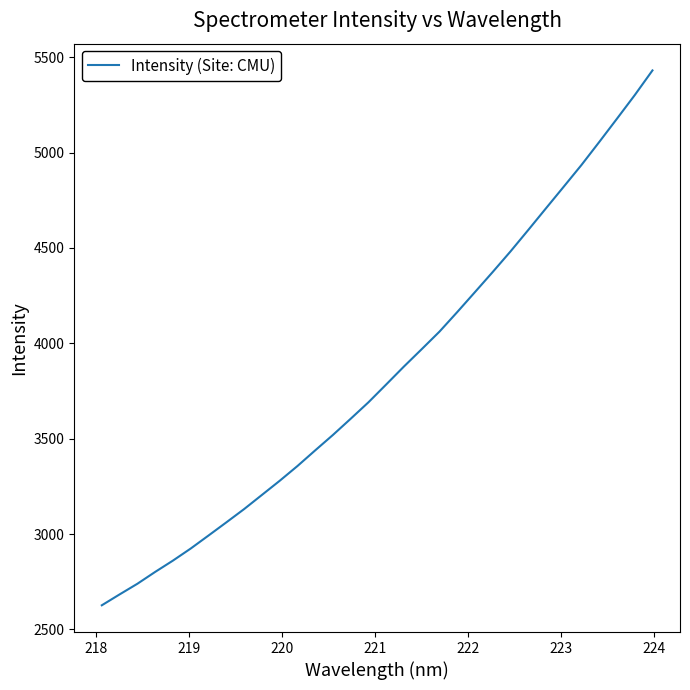

Reading left to right, extract all data points from this chart.

2626.3	2683.3	2739.2	2801.3	2860.7	2924.0	2992.1	3060.9	3130.5	3204.6	3278.8	3356.2	3438.4	3519.5	3604.4	3690.7	3784.2	3878.4	3969.4	4061.4	4163.9	4268.8	4374.3	4481.9	4594.3	4708.1	4821.4	4935.4	5055.8	5177.9	5301.4	5431.0